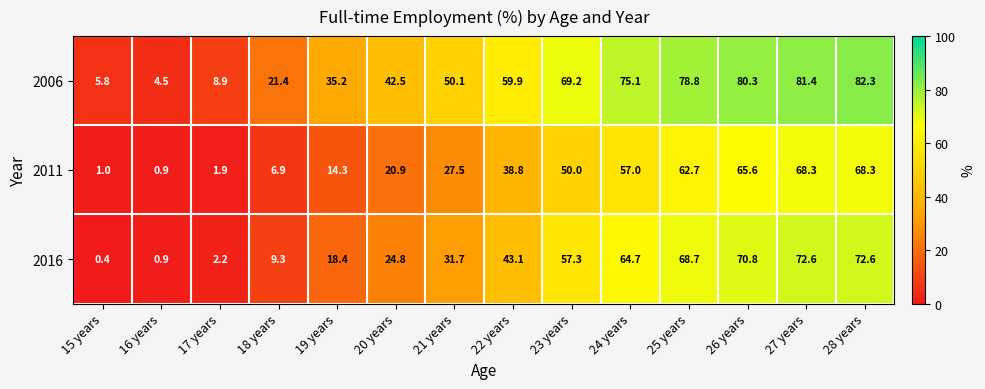

Which series has the largest range (max minus min)?

2006